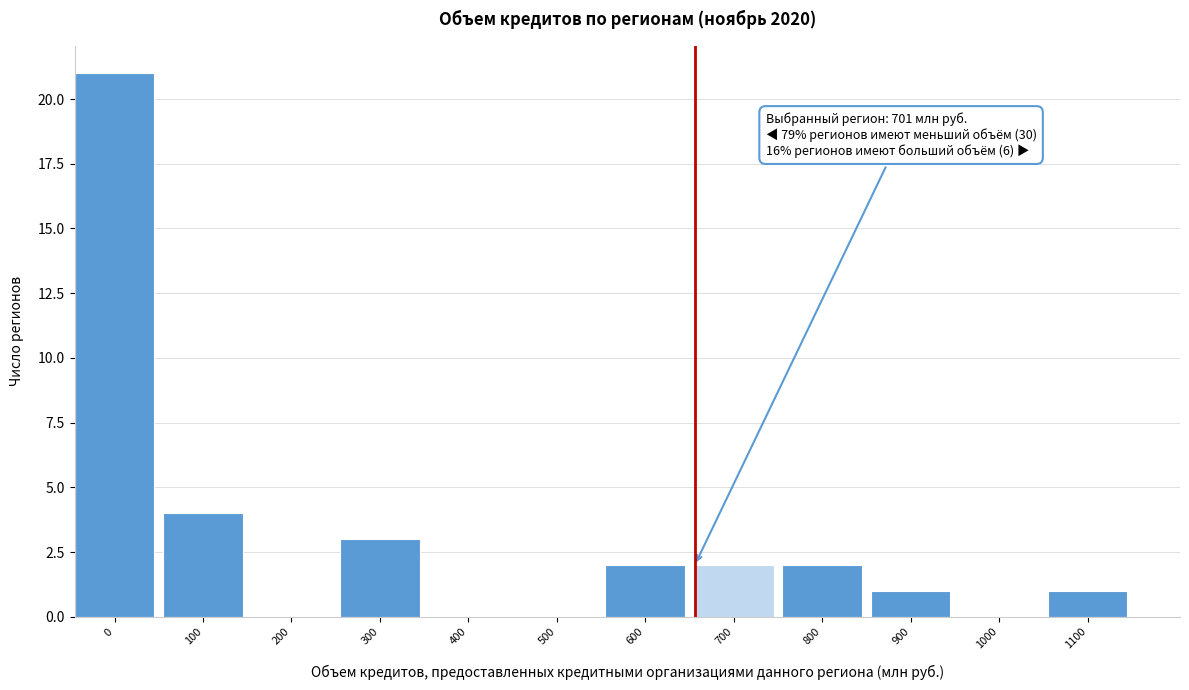

Reading left to right, what are all the values shown in this chart?

0=21	100=4	200=0	300=3	400=0	500=0	600=2	700=2	800=2	900=1	1000=0	1100=1